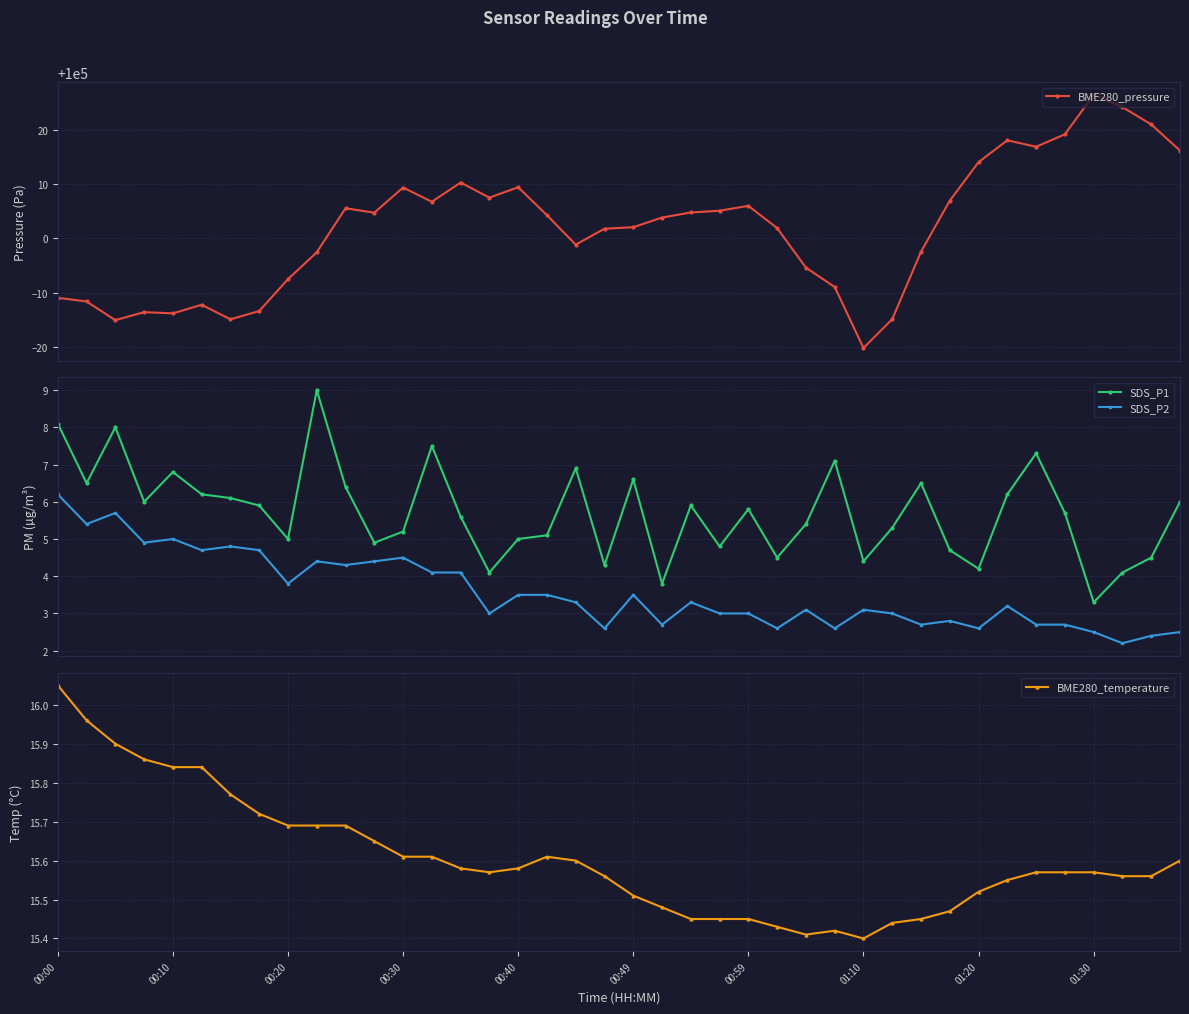

True or false: SDS_P2 has more than 1 interior local peaks.

True